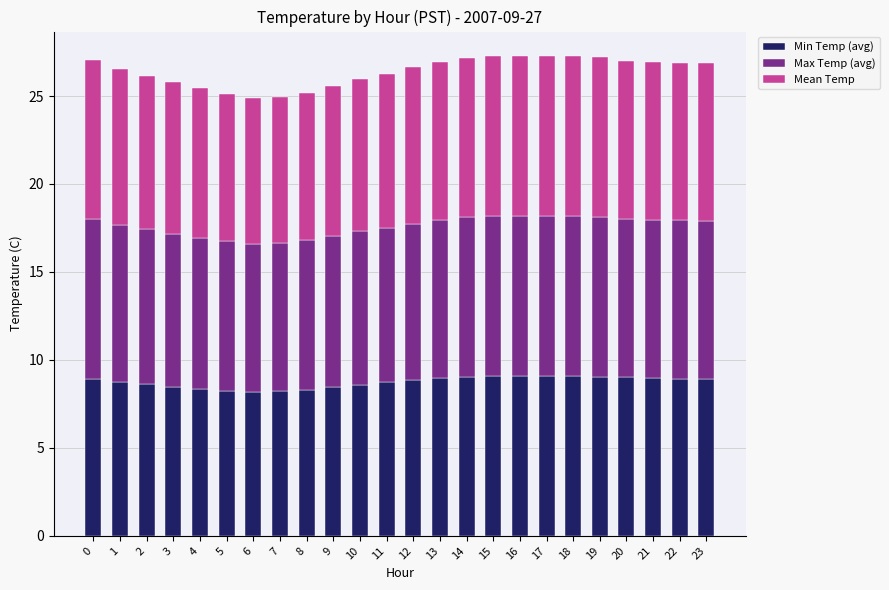

What is the difference between the second highest and second lowest values in the Min Temp (avg) series?

0.9